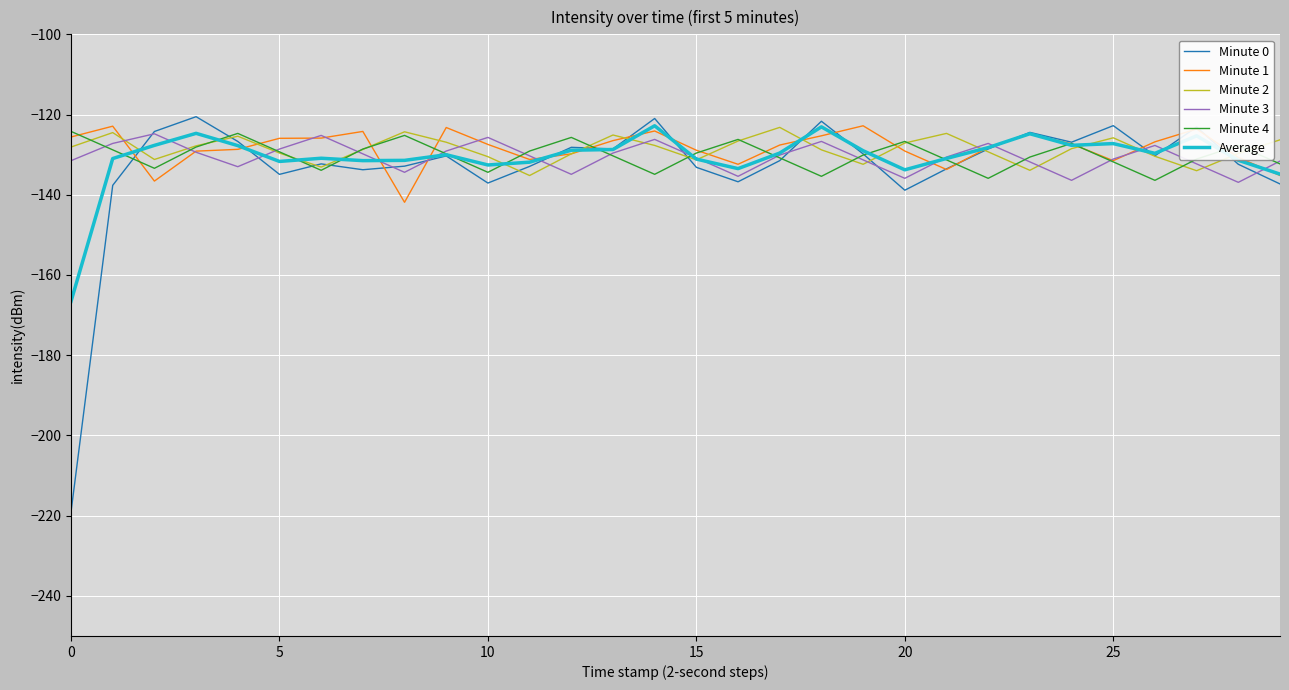

Which series has the widest spread of values?

Minute 0